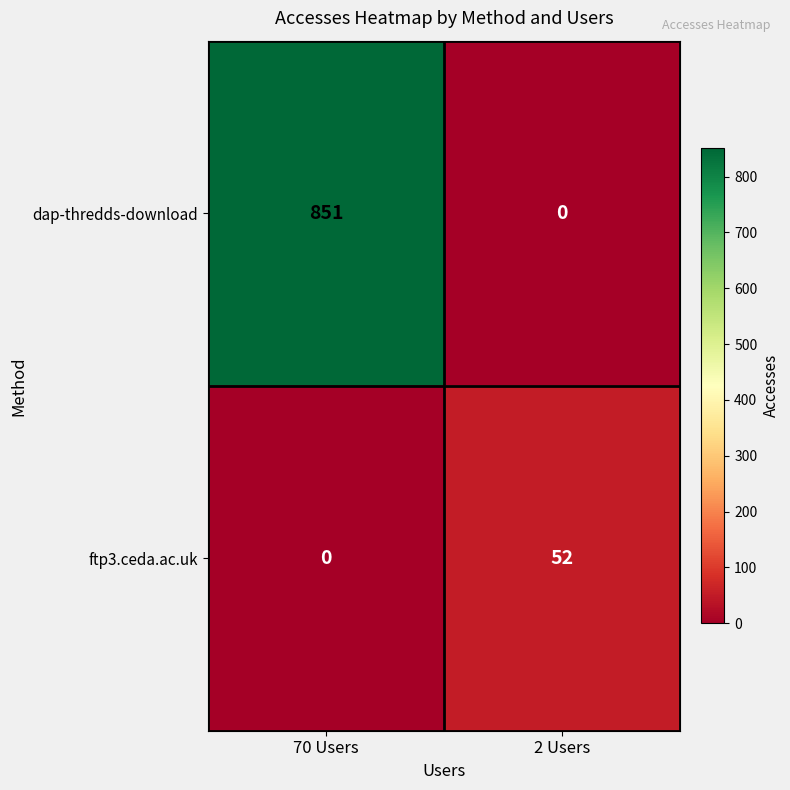

What is the difference between the maximum and minimum values in the ftp3.ceda.ac.uk series?

52